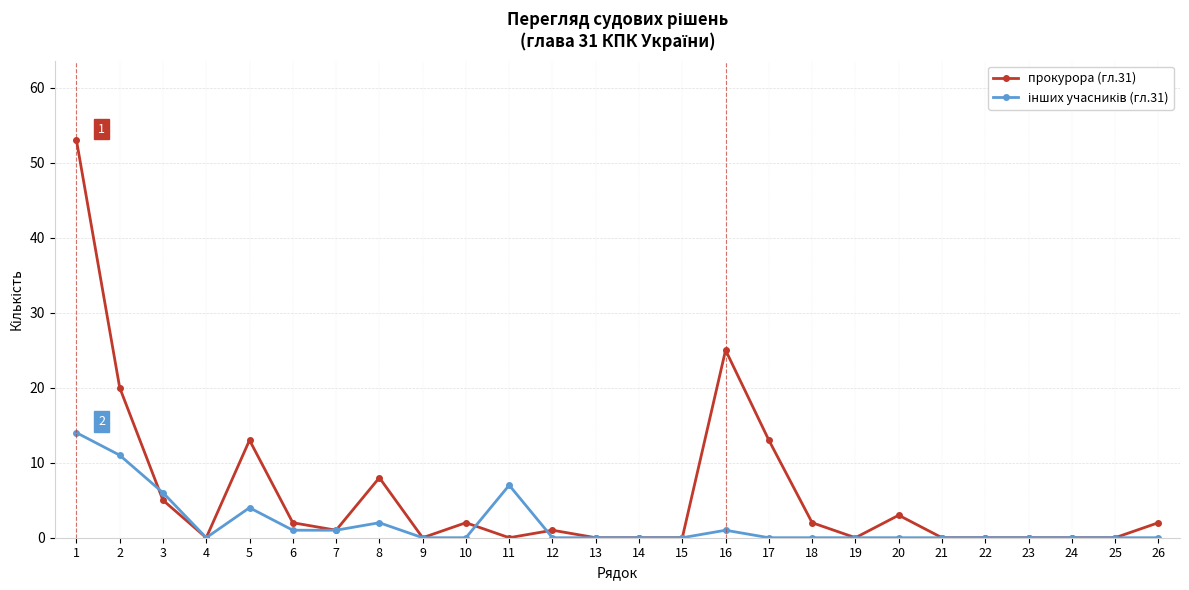

Count the number of categories in the chart.

26